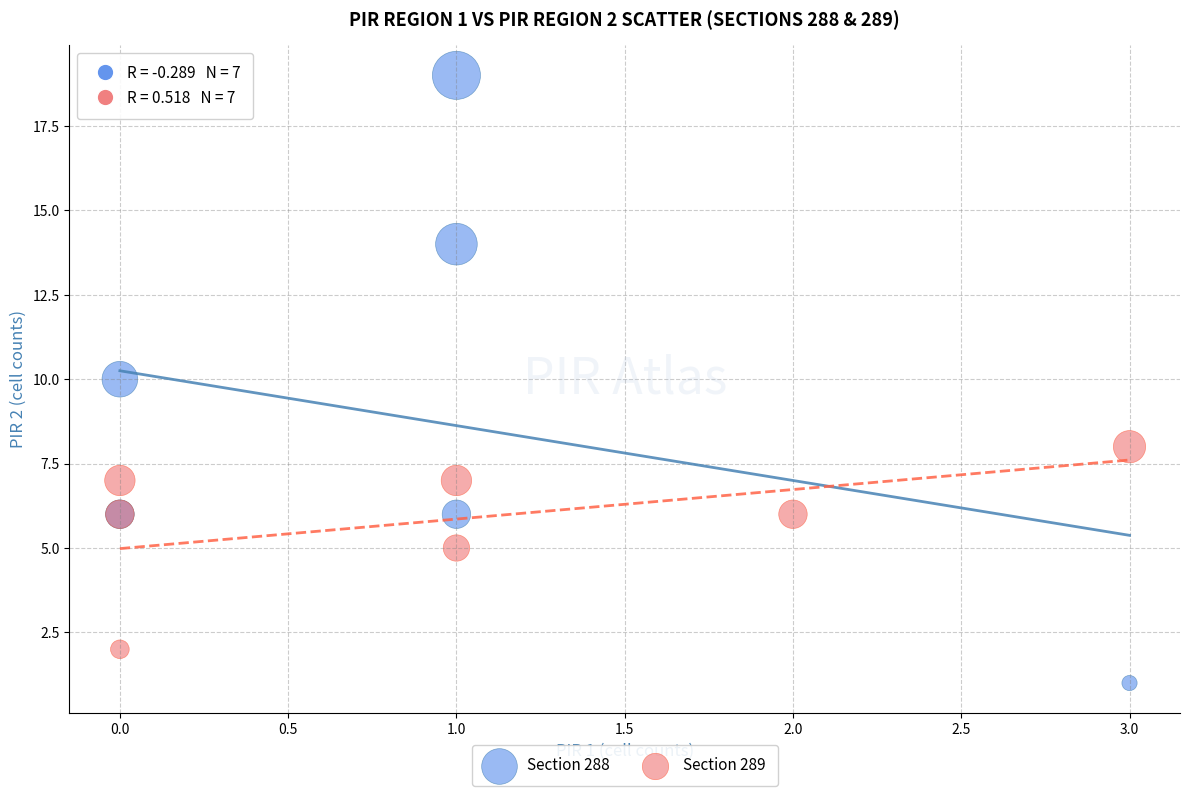

Which series contains the highest Y value?

Section 288